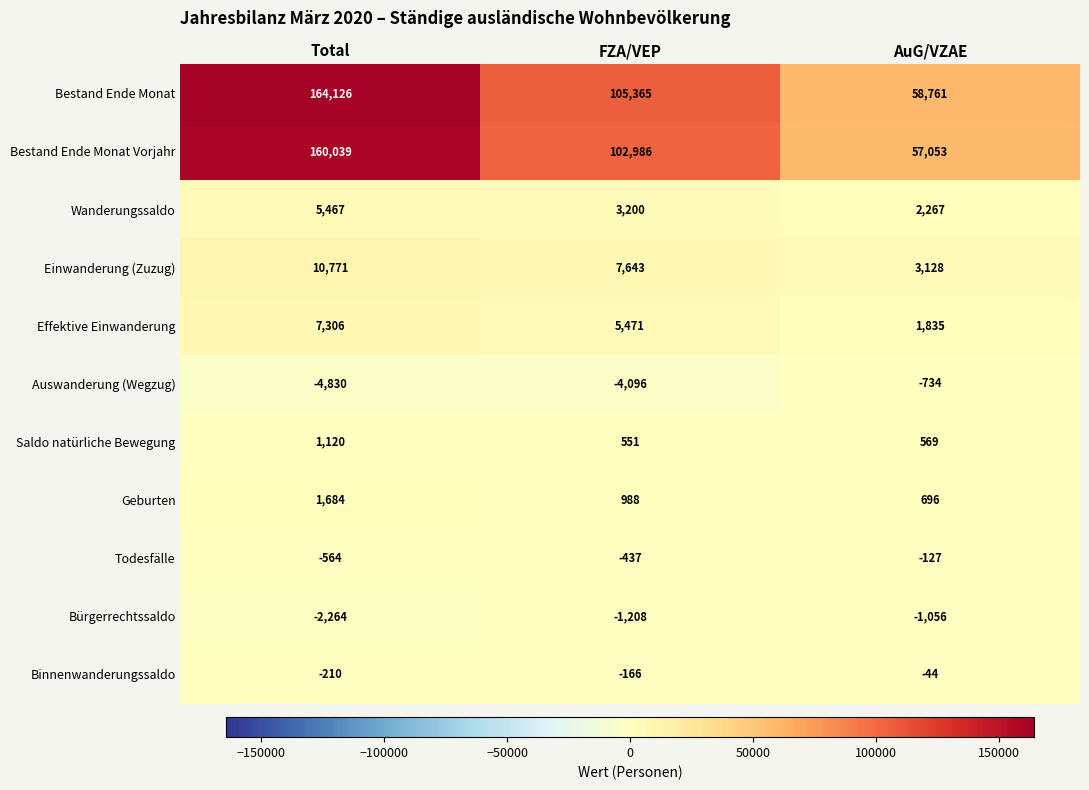

List the labels in order of Binnenwanderungssaldo value, largest first.

AuG/VZAE, FZA/VEP, Total